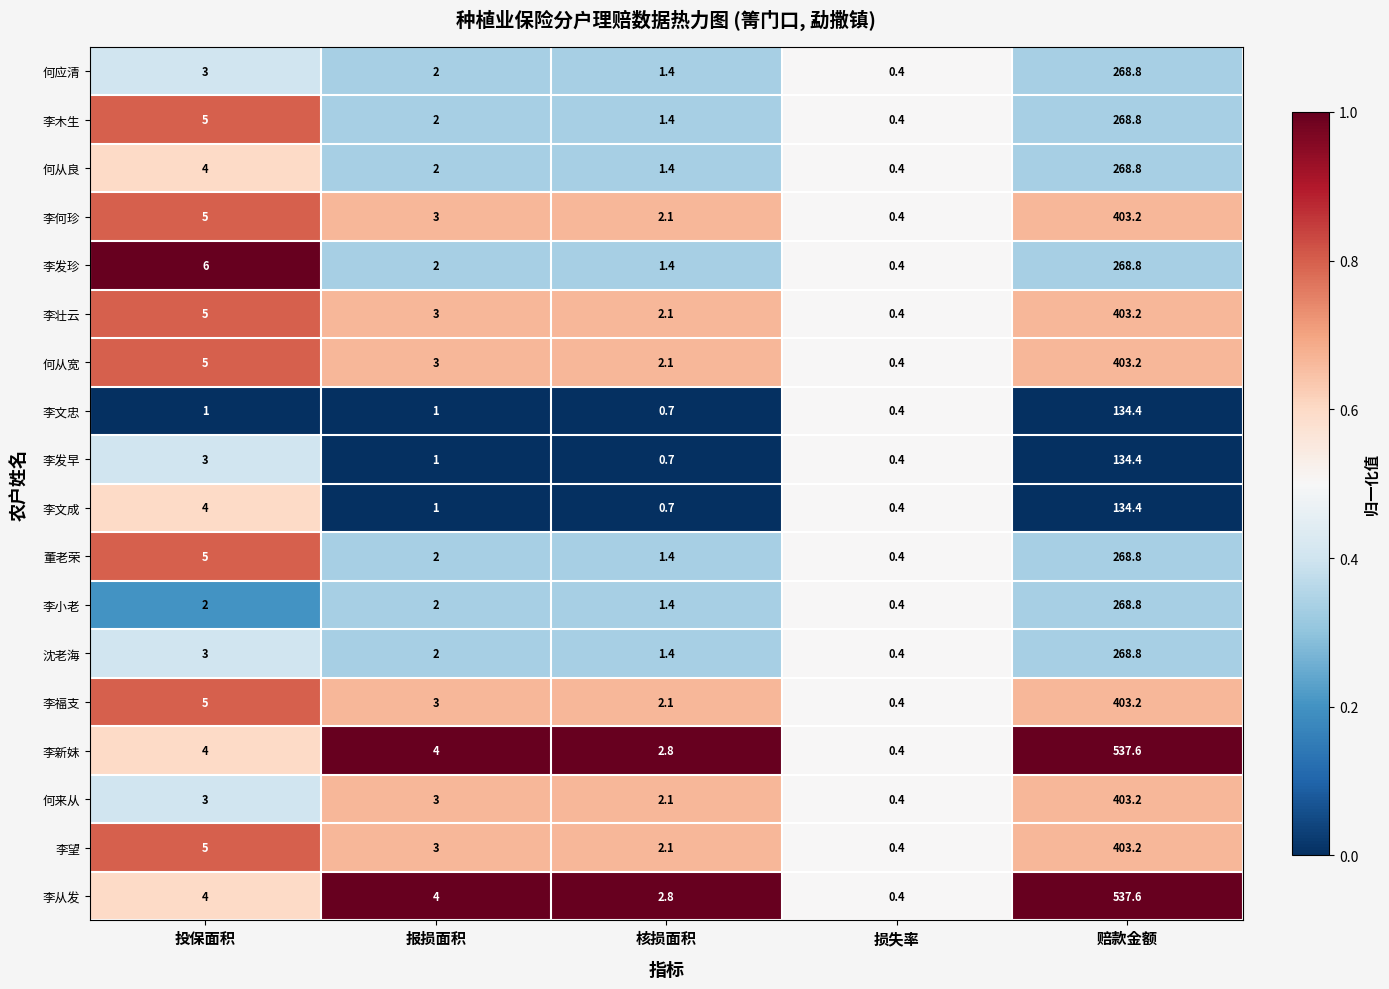

What is the total value across all series at 核损面积?

30.1